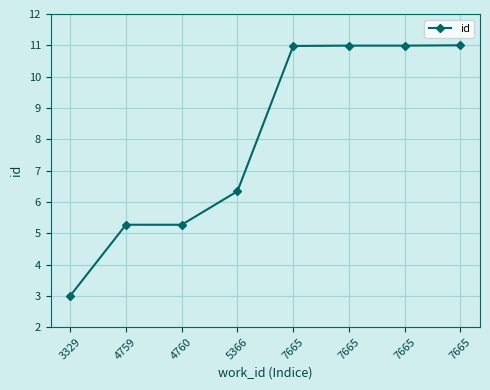

Reading left to right, list all the values displayed in this chart.

3329=3.0	4759=5.3	4760=5.3	5366=6.3	7665=11.0	7665=11.0	7665=11.0	7665=11.0